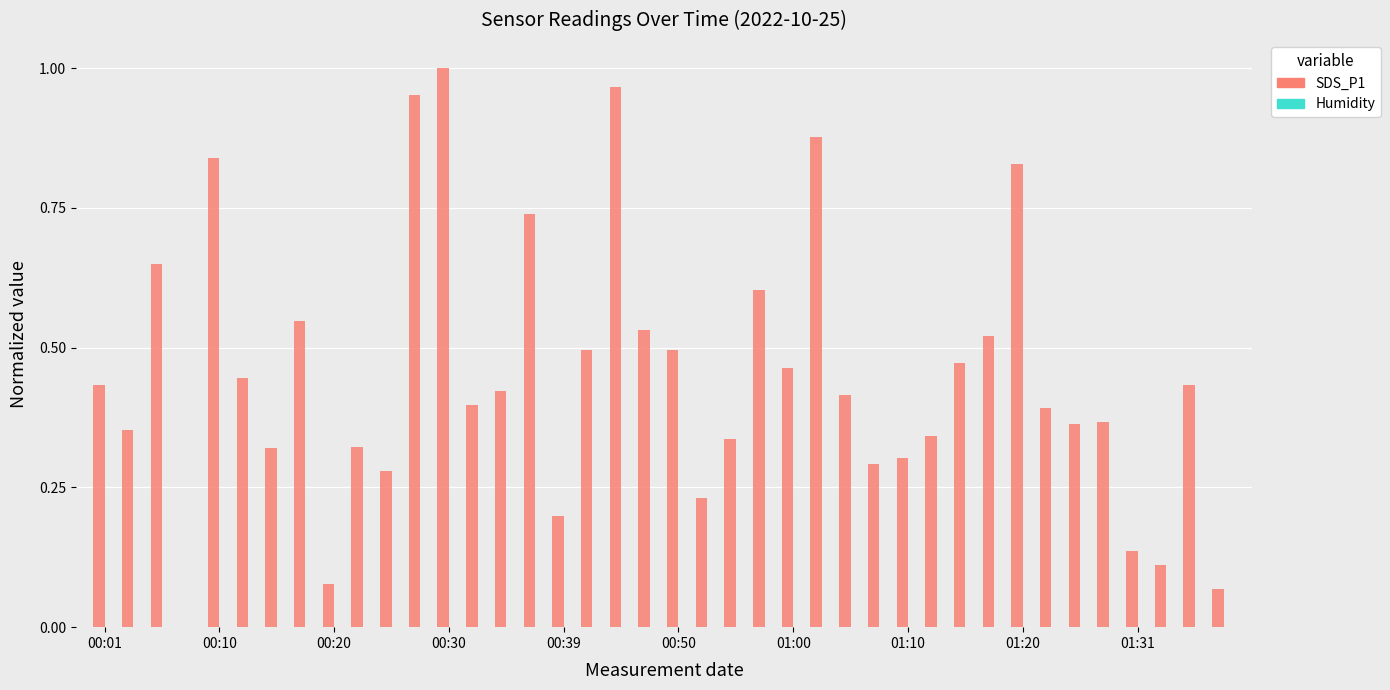

What is the sum of all values?

18.0